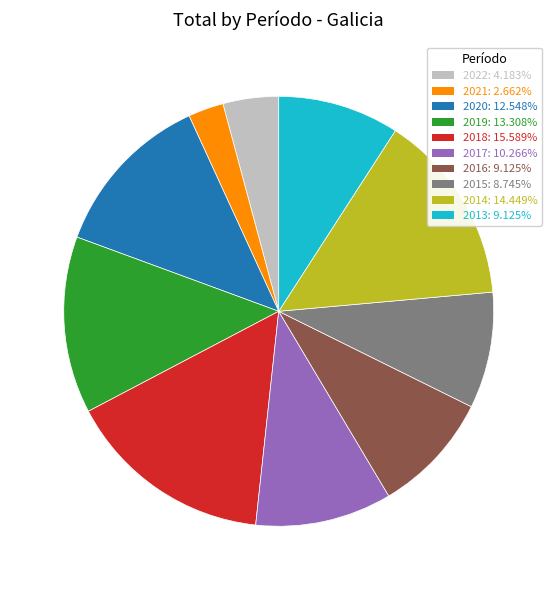

Do 2013 and 2019 together represent more than half of the pie?

No